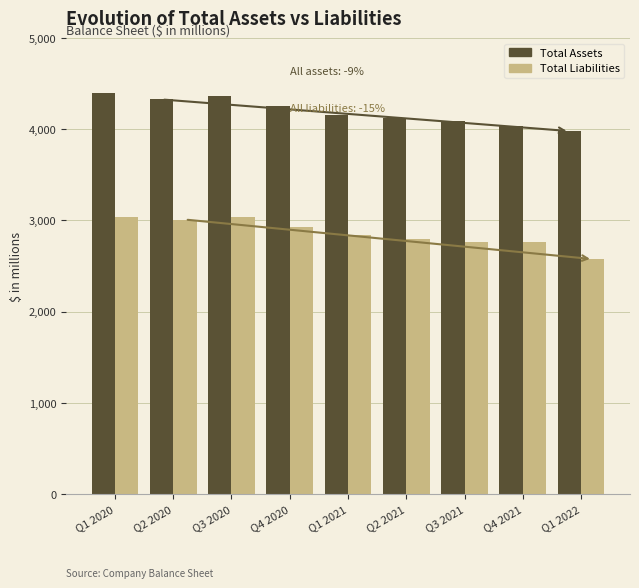

The Total Liabilities series shows 1766 at Q3 2020. True or false?

False